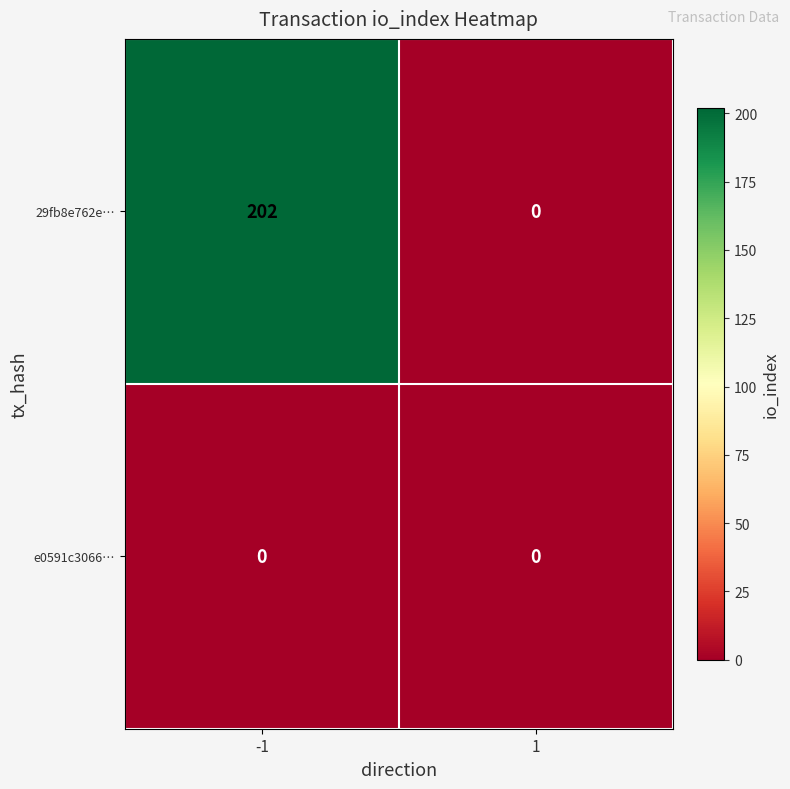

At how many categories does at least one series exceed 18?

1